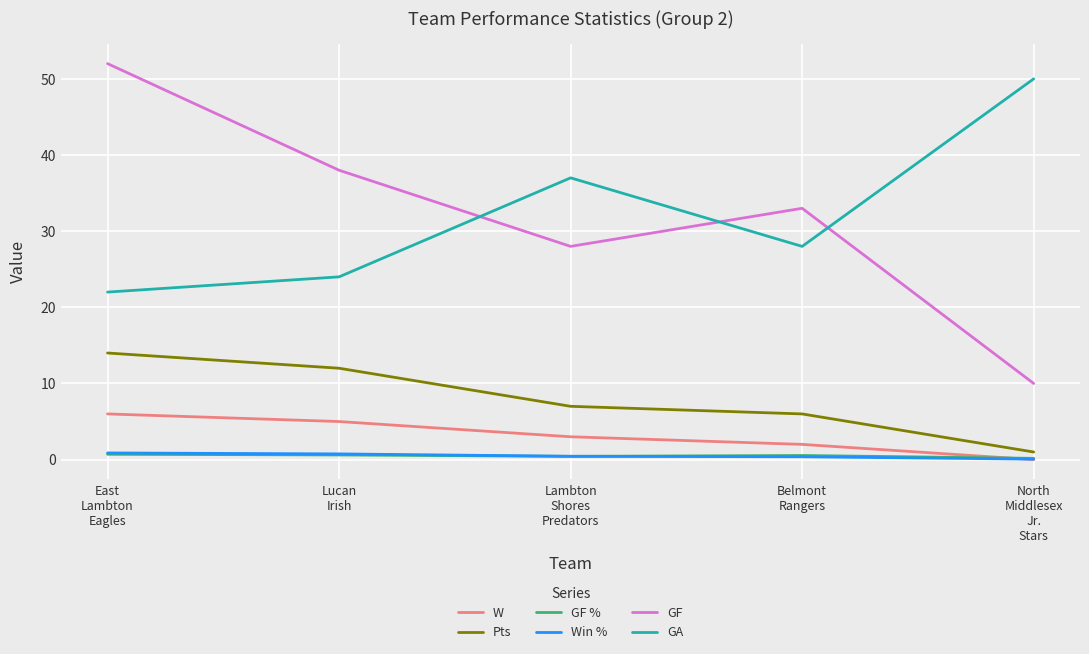

True or false: GA and GF % cross at least once.

False